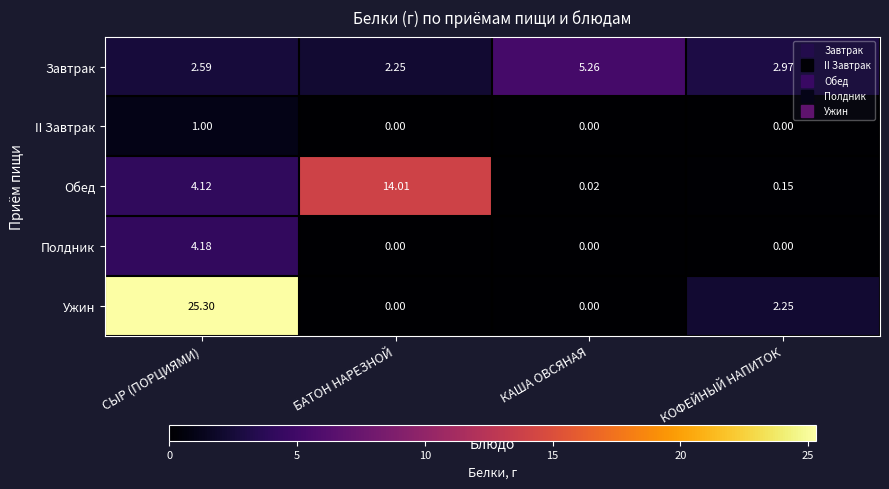

Which category has the lowest value in the Завтрак series?

БАТОН НАРЕЗНОЙ